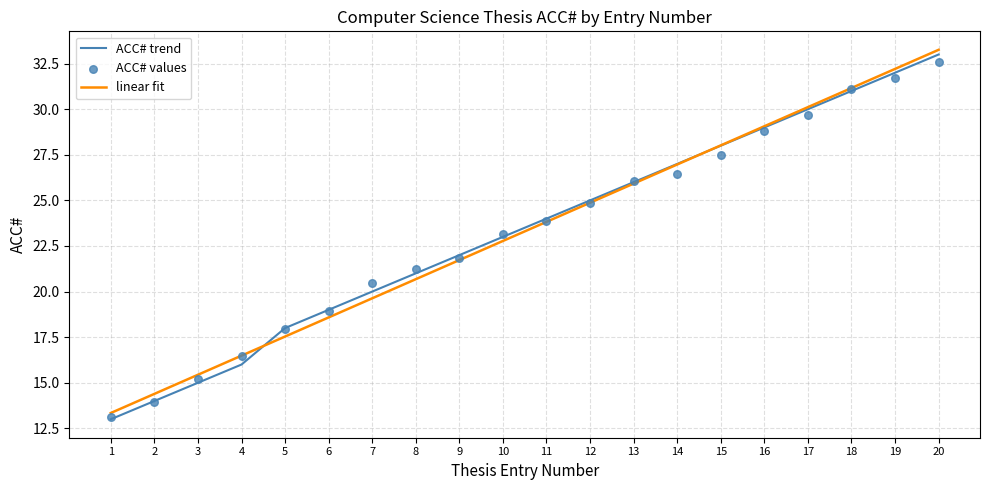

Which series has the widest spread of Y values?

ACC# trend